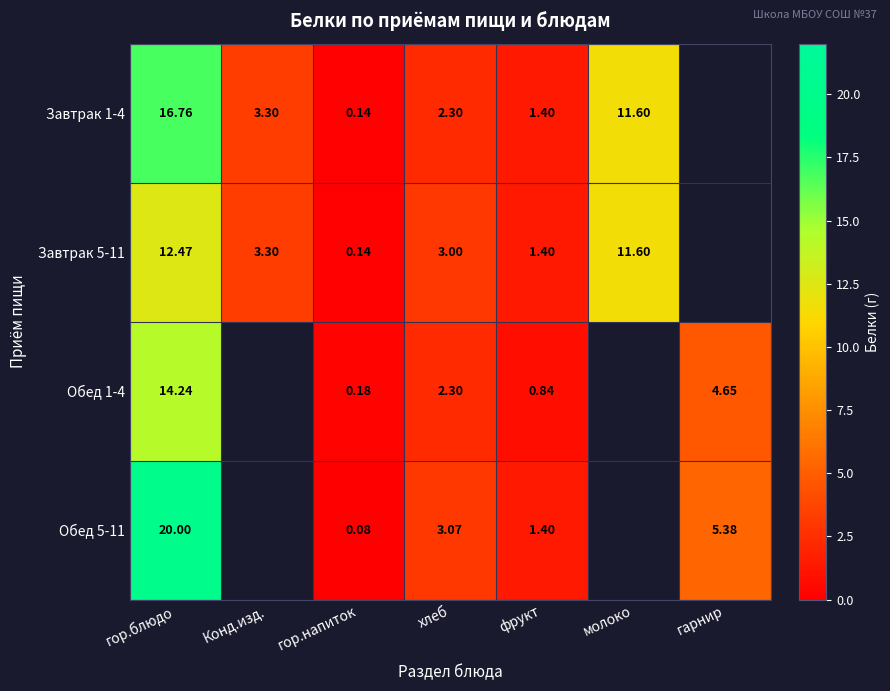

Is the value of Обед 1-4 at гарнир greater than the value of Обед 5-11 at гор.напиток?

Yes